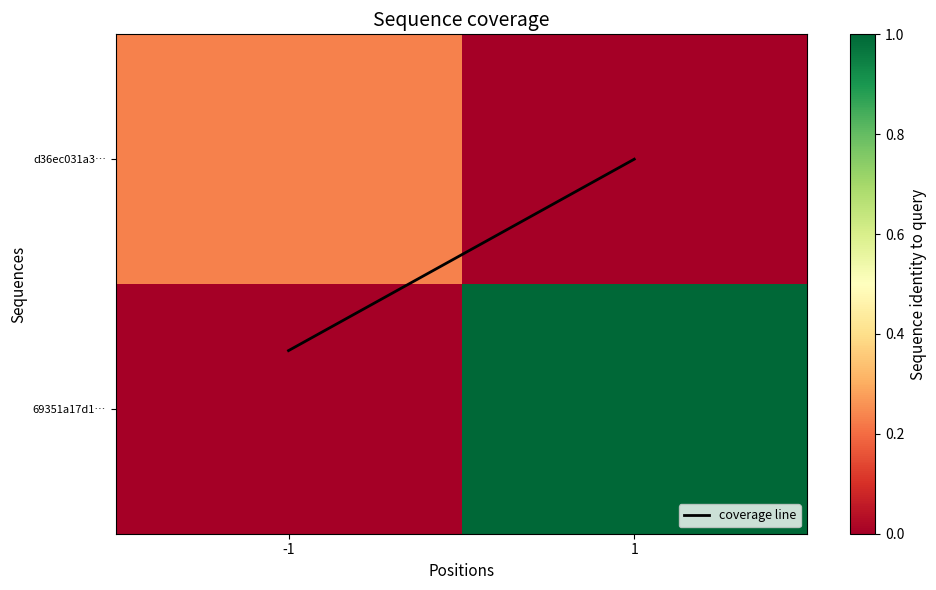

What is the total value across all series at 1?

1.0